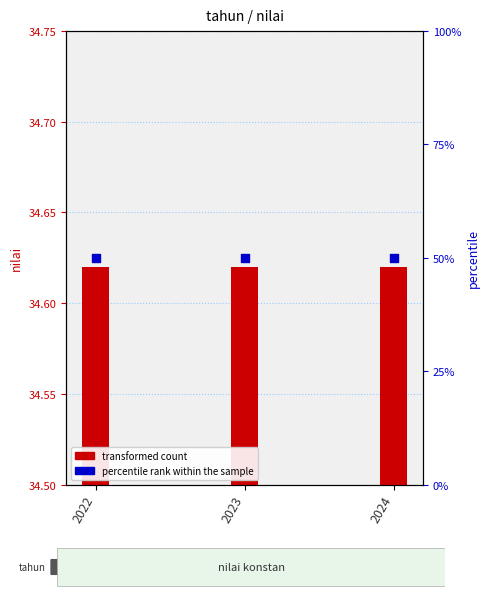

Which series contains the highest Y value?

percentile rank within the sample